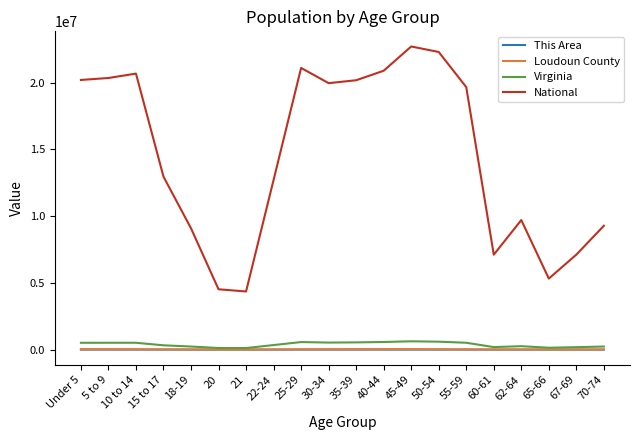

What is the average value of the Loudoun County series?

15206